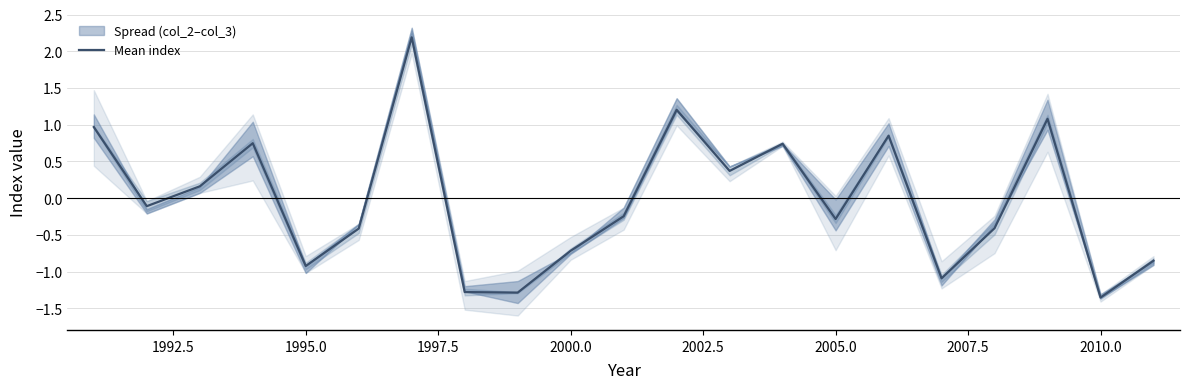

How many interior local peaks (higher than both neighbors) does the data have?

6